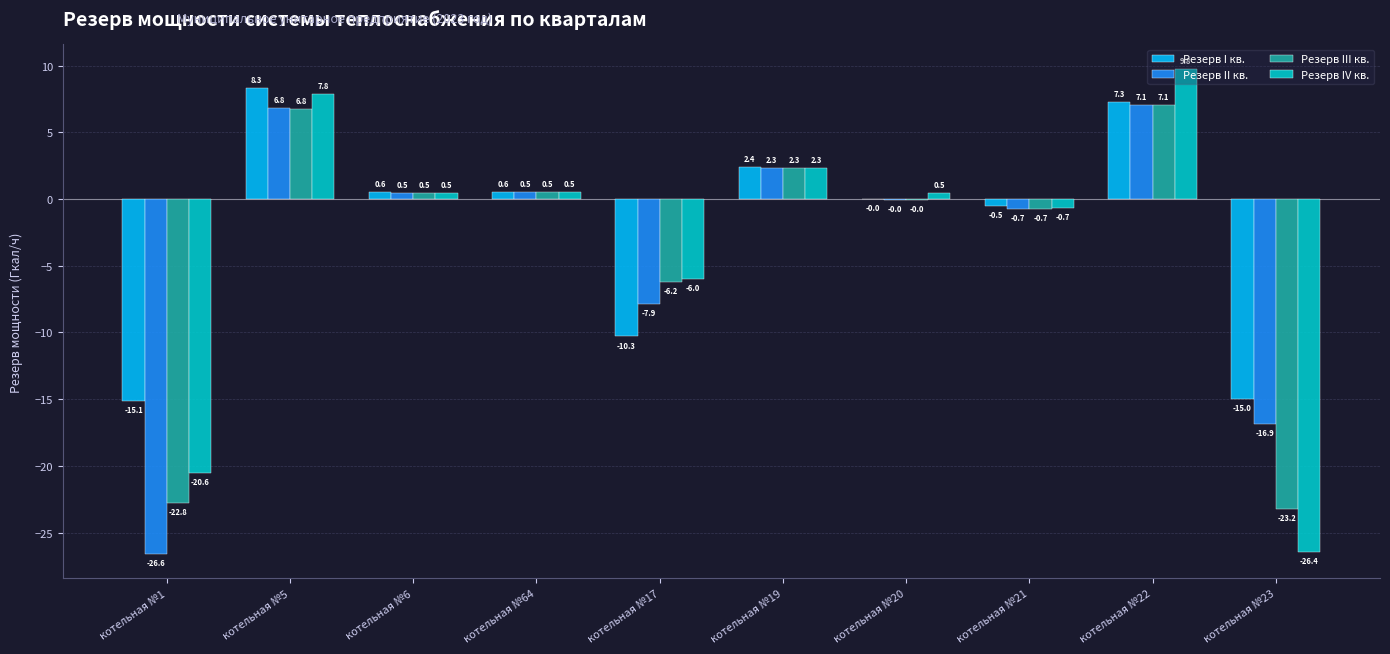

Which label corresponds to the largest value in the chart?

котельная №22